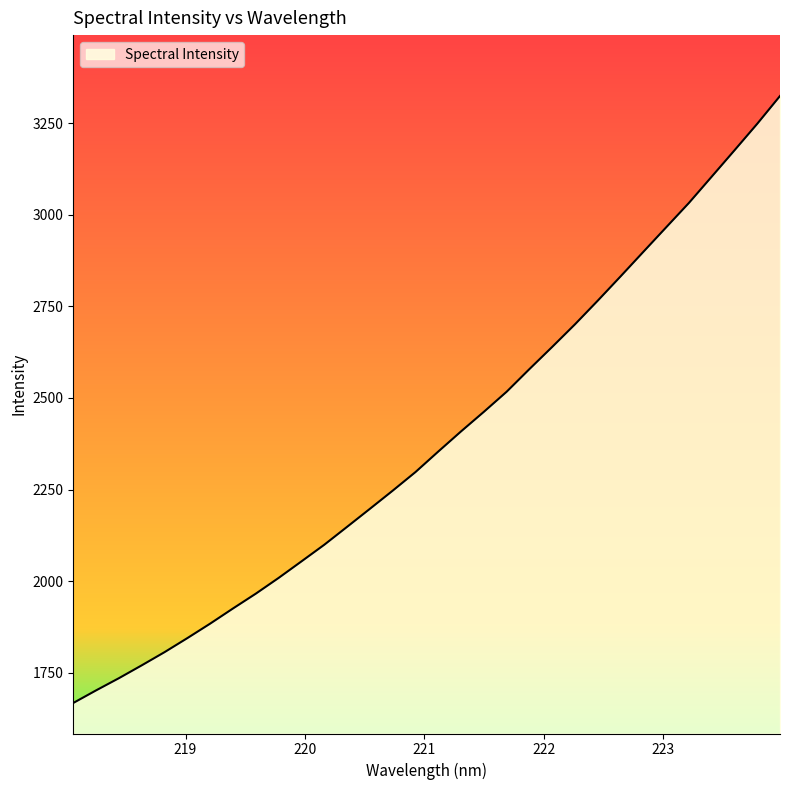

What is the greatest value displayed?

3324.7